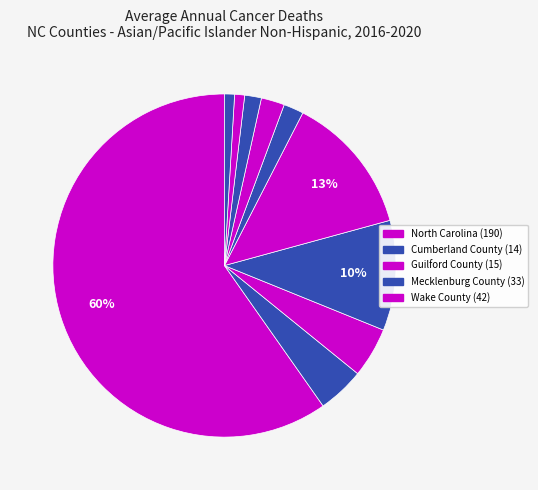

What is the largest slice in the pie chart?

North Carolina